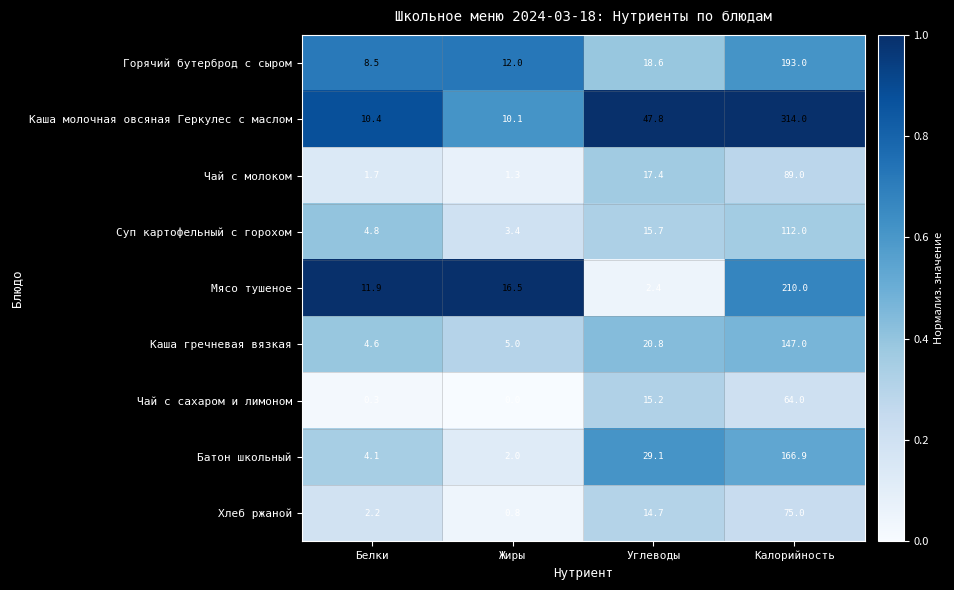

What is the total value across all series at Калорийность?

1370.9